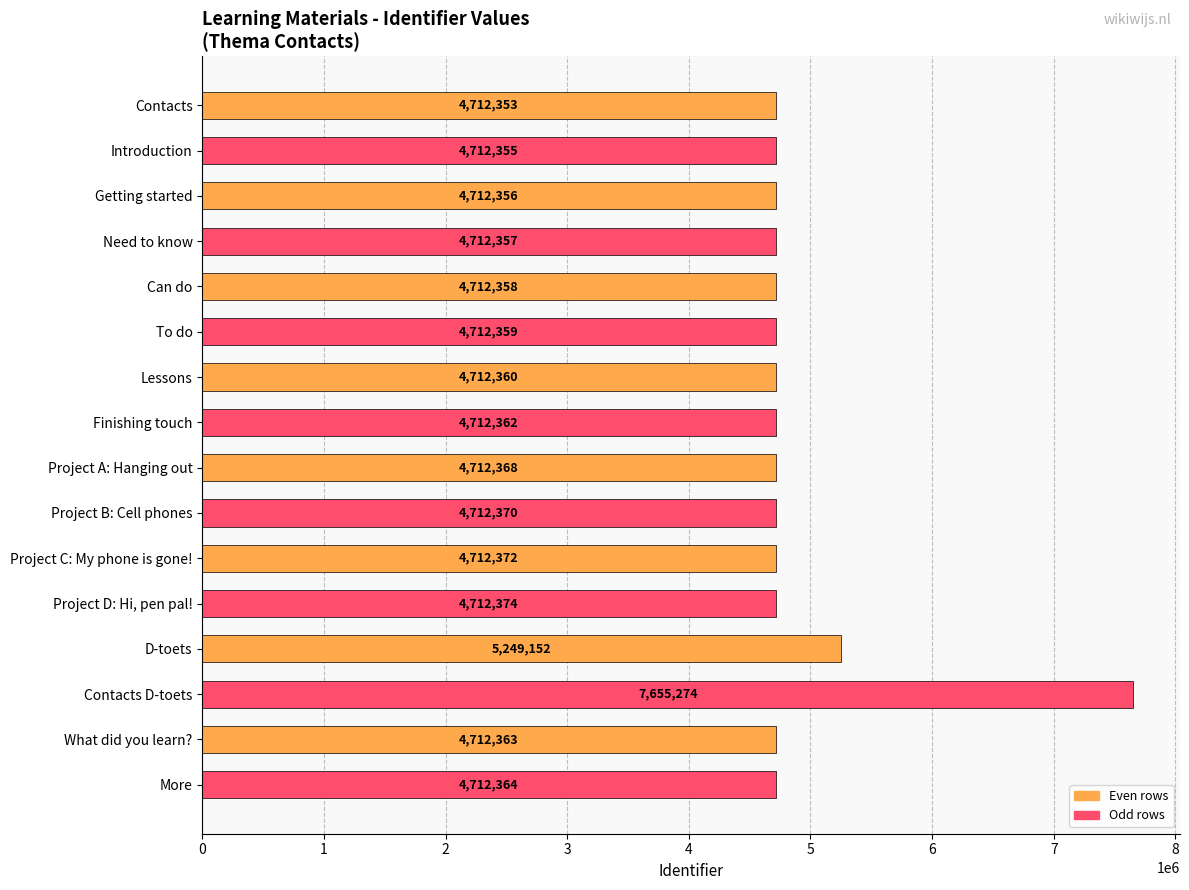

What is the approximate value at D-toets, to the nearest 50?

5249150